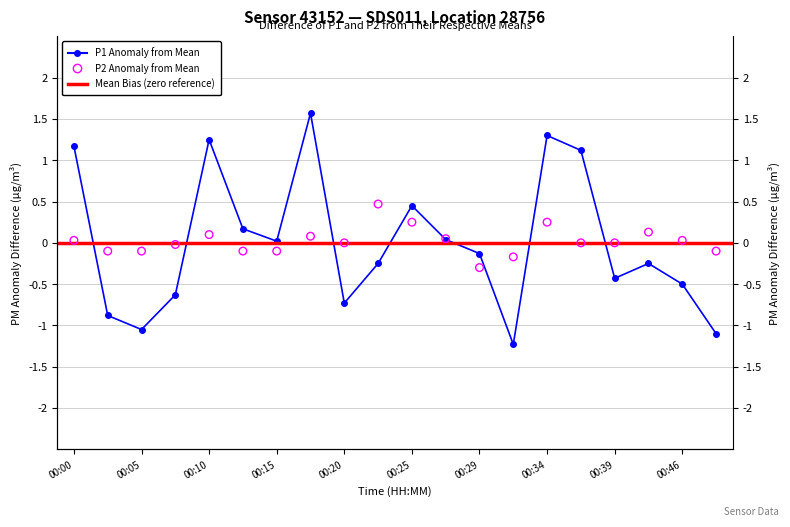

Which series has the largest total across all categories?

P2